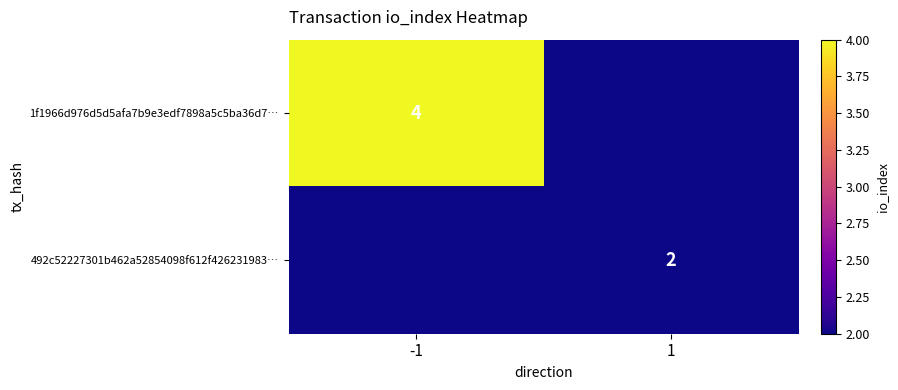

What is the minimum value shown in the chart?

2